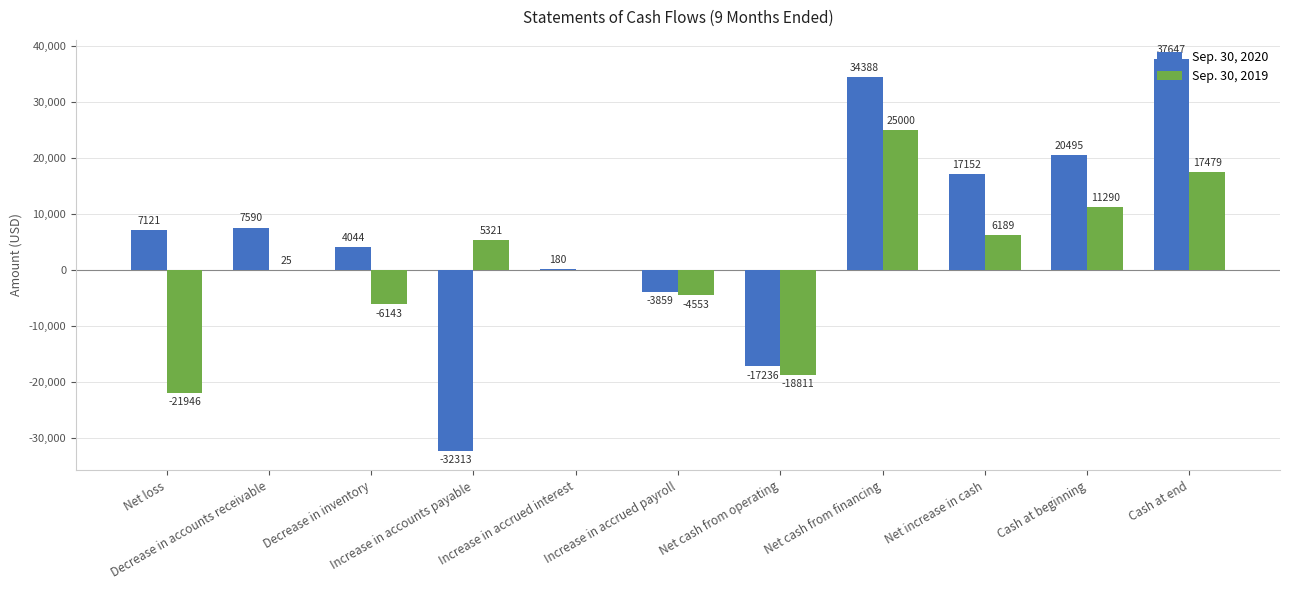

Reading left to right, transcribe all the data shown in this chart.

Sep. 30, 2020: 7121	7590	4044	-32313	180	-3859	-17236	34388	17152	20495	37647
Sep. 30, 2019: -21946	25	-6143	5321	0	-4553	-18811	25000	6189	11290	17479